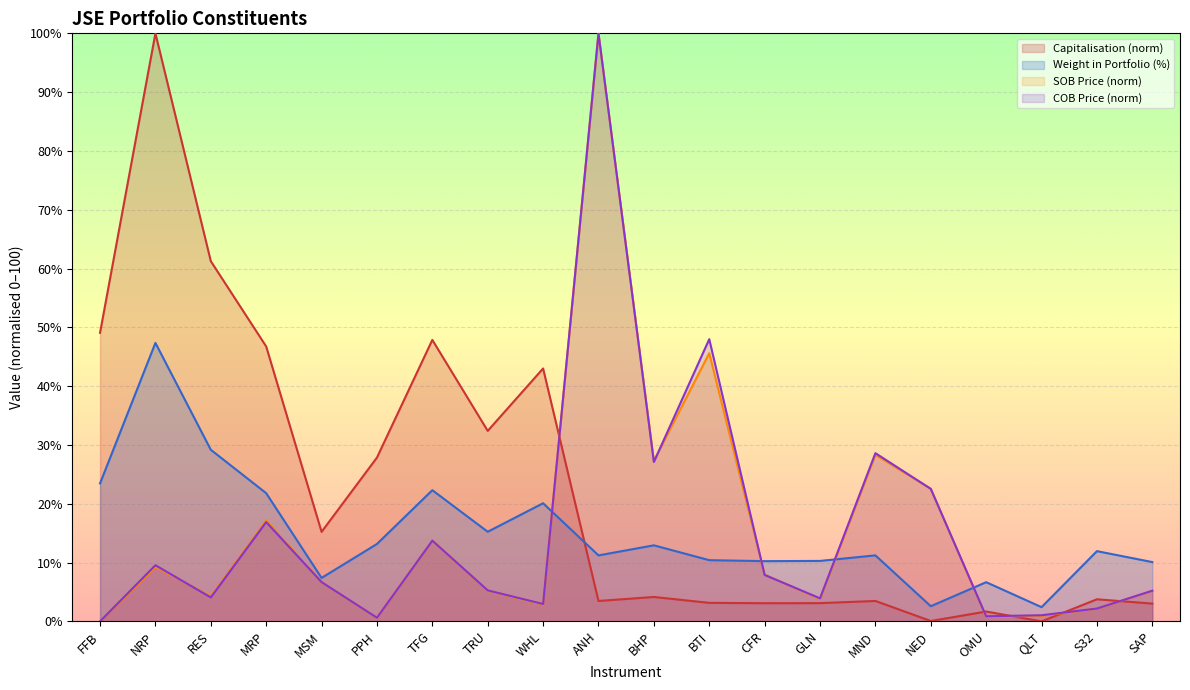

The Weight in Portfolio series shows 2.6 at NED. True or false?

True